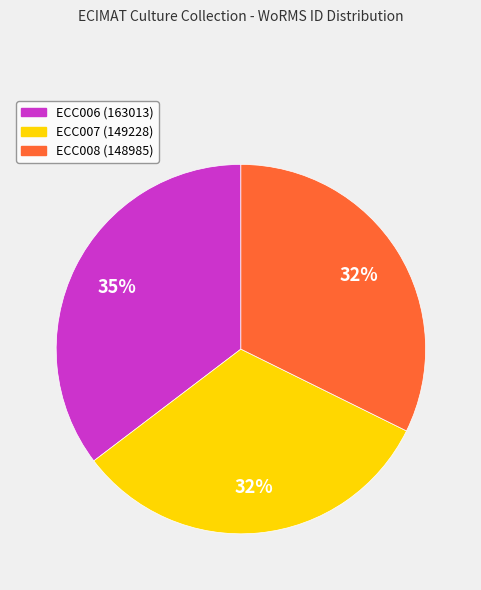

Which slice is the largest?

ECC006 (163013)